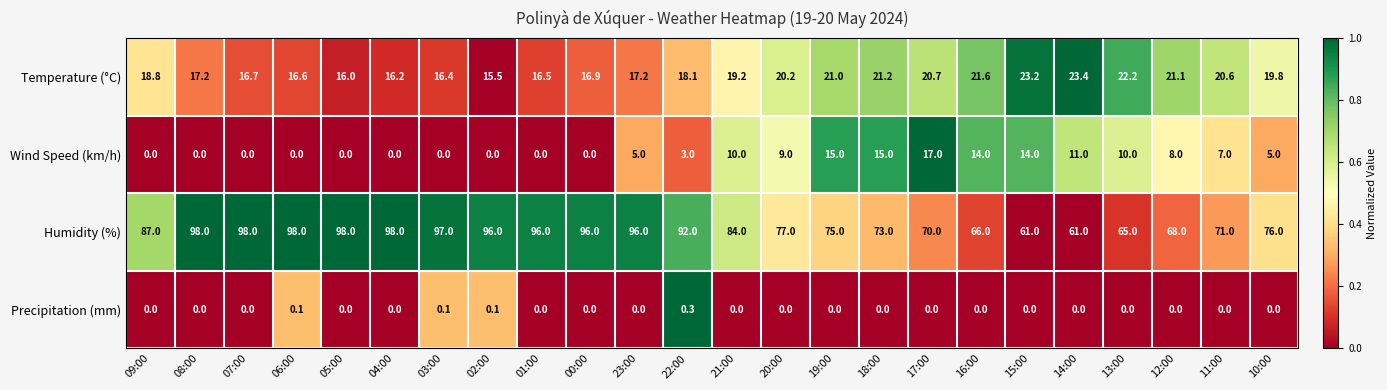

What is the average value of the Humidity (%) series?

83.2